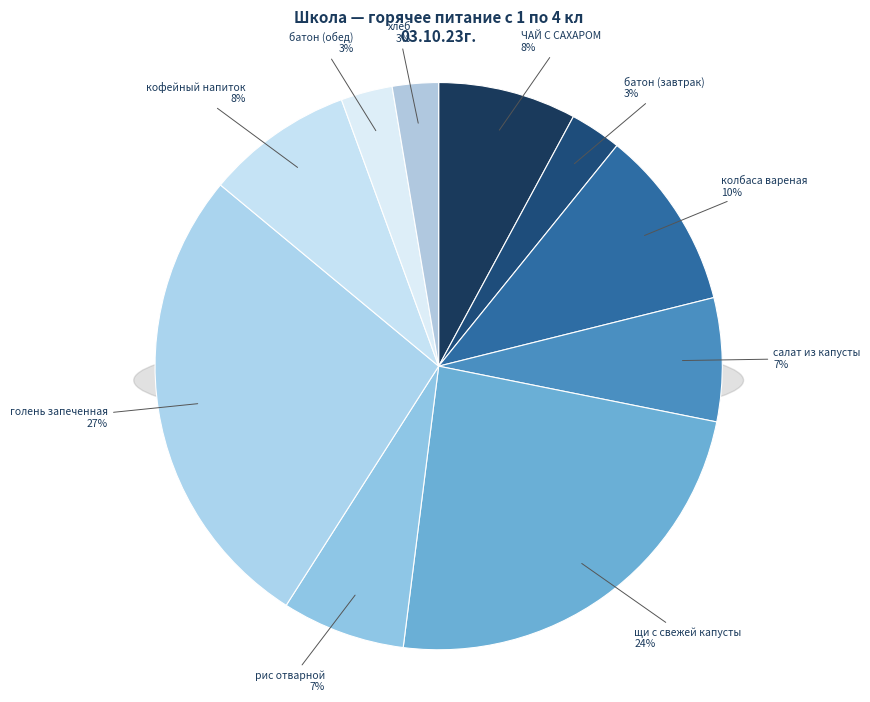

To the nearest percent, what percentage of the pie is кофейный напиток?

8%